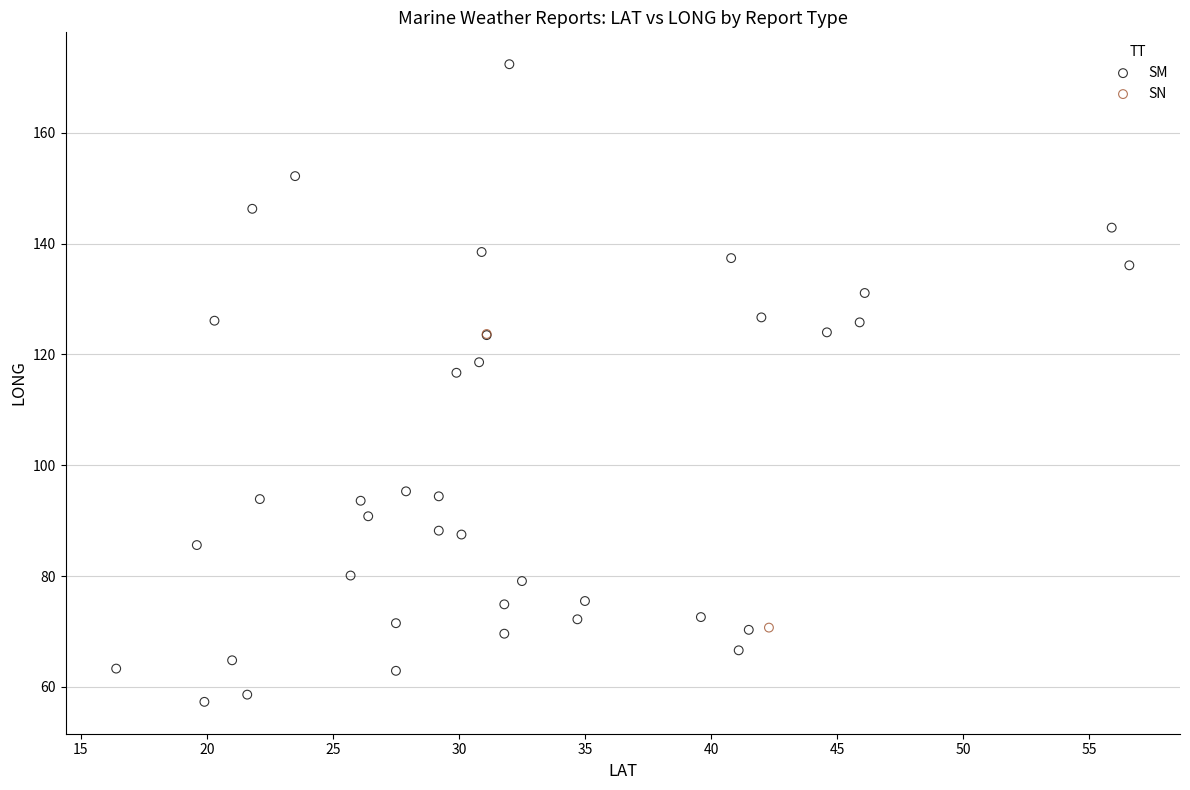

What are all the series names shown in the legend?

SM, SN